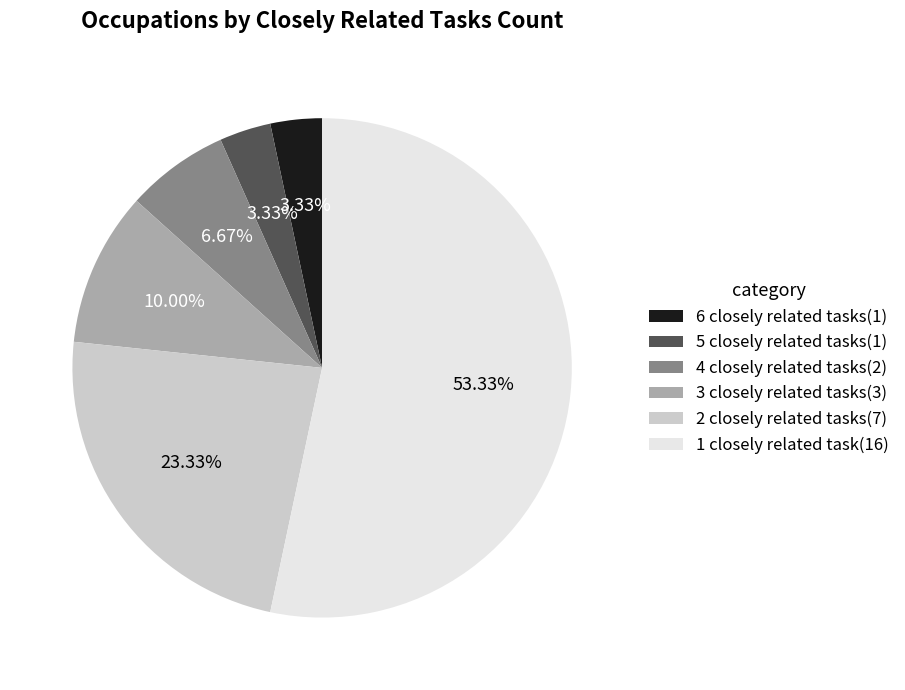

Does any single category account for the majority?

Yes